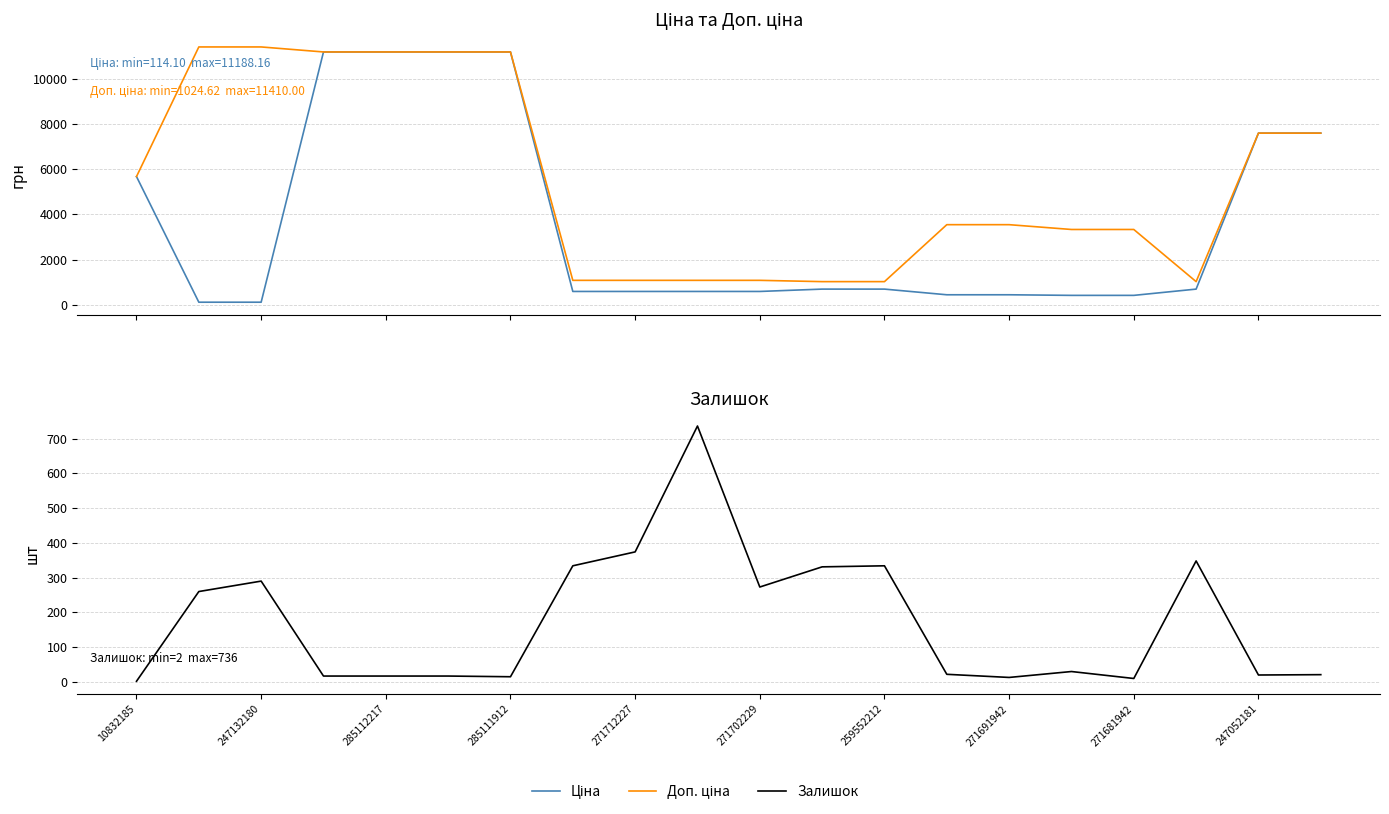

At 247132180, list the series in order from largest to smallest.

Доп. ціна, Залишок, Ціна